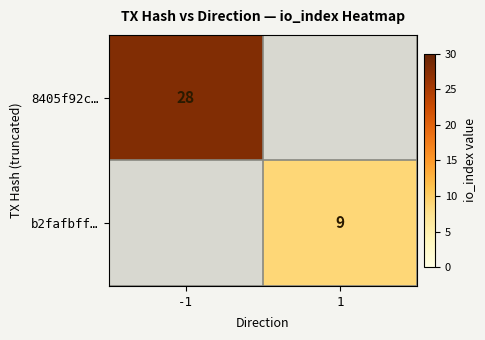

Is the value of b2fafbff… at 1 greater than the value of 8405f92c… at -1?

No